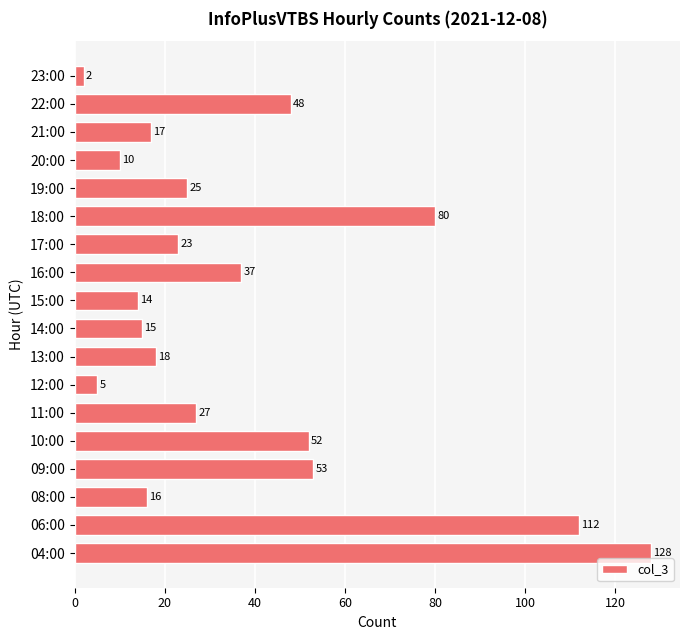

What is the smallest value displayed?

2